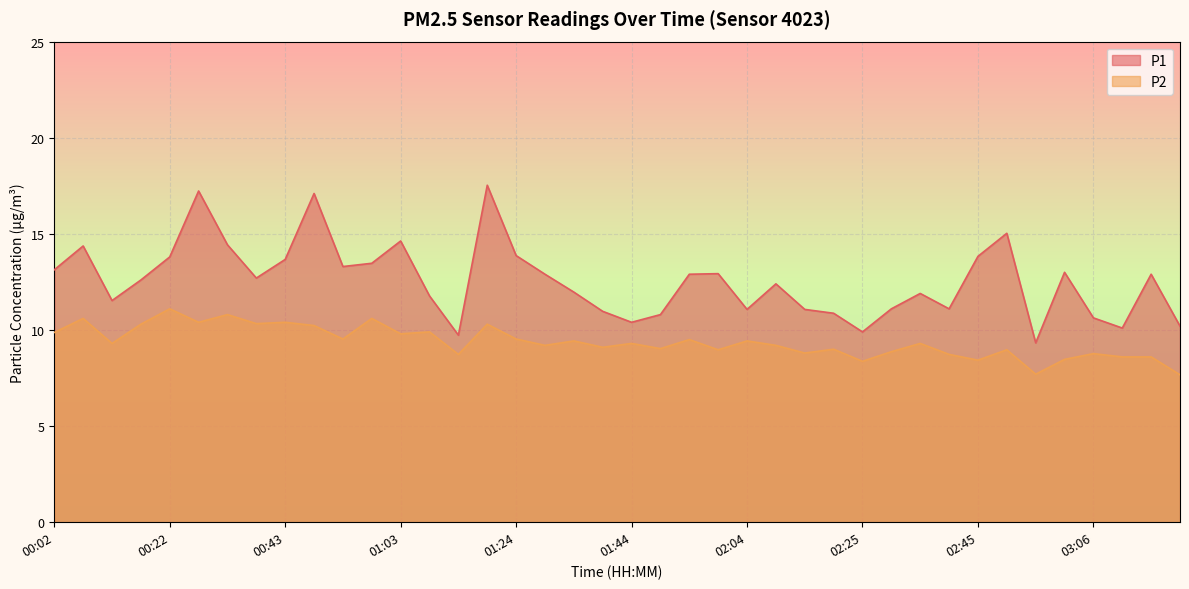

Rank the series by their average value, from lowest to highest.

P2, P1